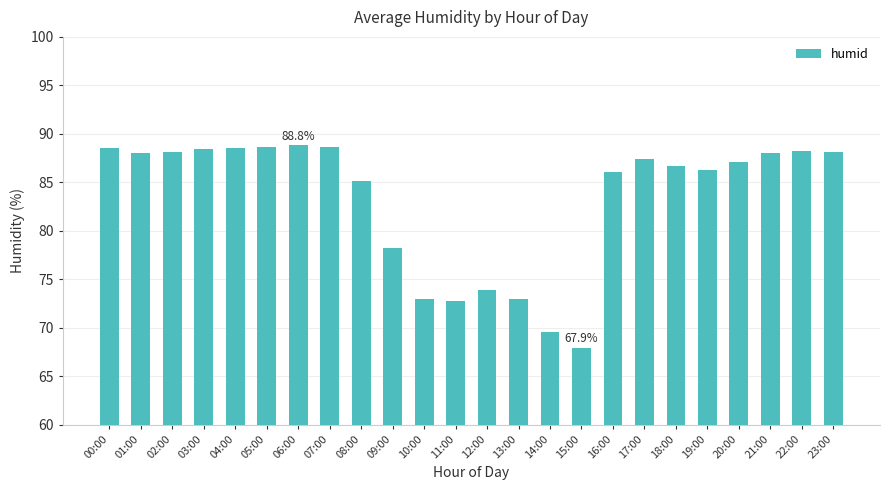

What is the label of the 9th bar from the left?

08:00